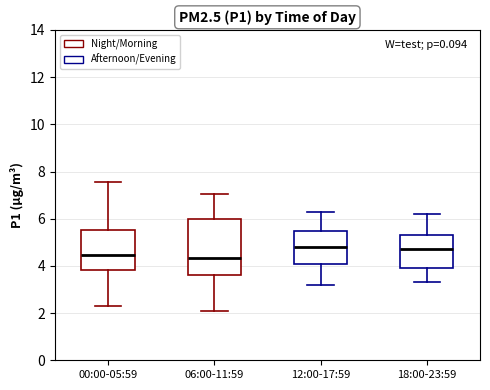

Reading left to right, transcribe this box plot: for each box, give where its median line is, the range the box spans, and where its two whiskers end, as read against the y-axis. The values are not printed on the chart, so give them approximately, as read against the axis.

00:00-05:59: median 4.4, box 3.8 to 5.6, whiskers 2.2 to 7.6
06:00-11:59: median 4.4, box 3.6 to 6.0, whiskers 2.2 to 7.0
12:00-17:59: median 4.8, box 4.2 to 5.6, whiskers 3.2 to 6.4
18:00-23:59: median 4.8, box 4.0 to 5.4, whiskers 3.4 to 6.2